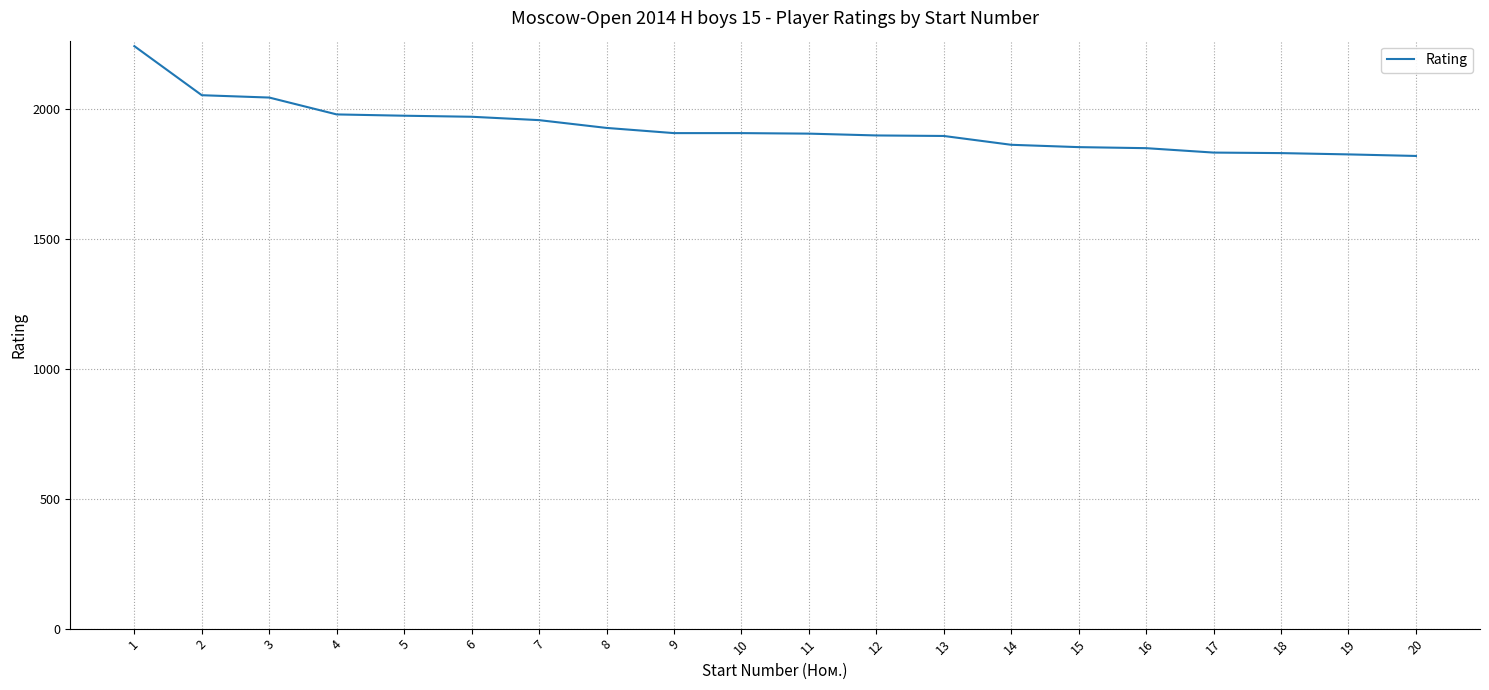

The value at 15 is 1103. True or false?

False